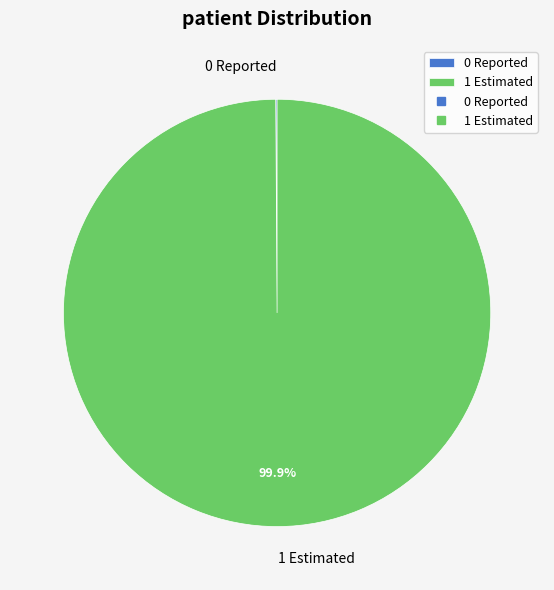

What is the majority slice?

1 Estimated